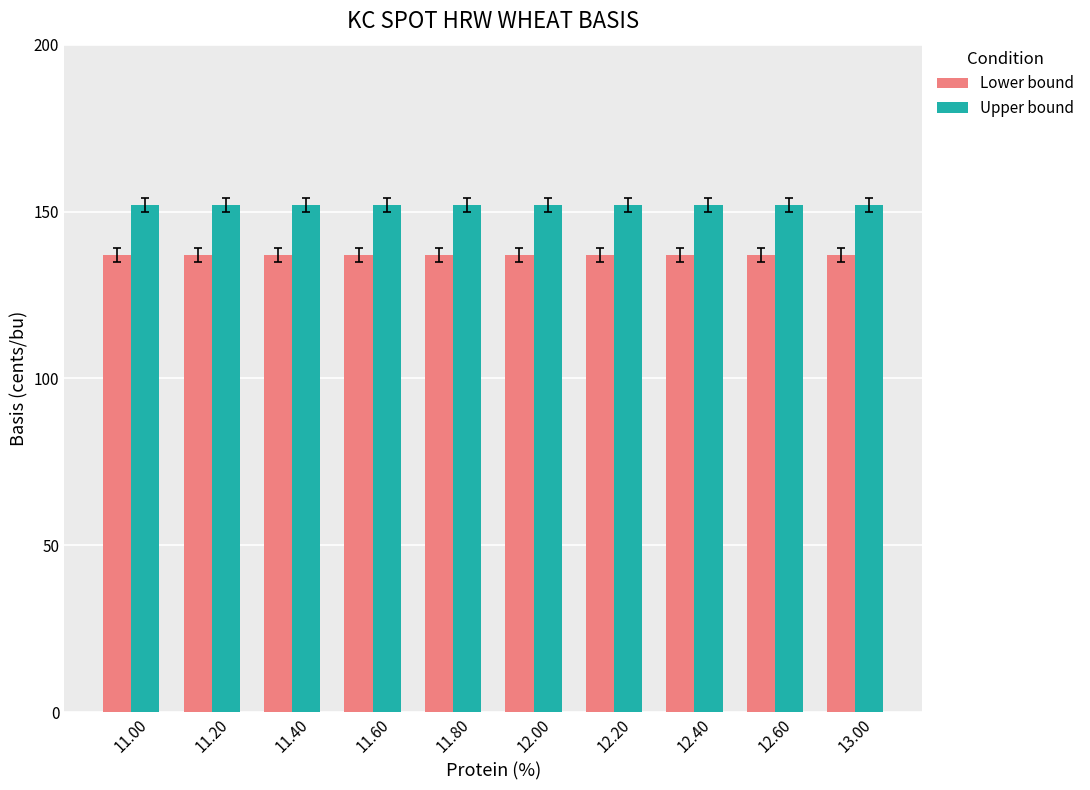

List the series in order of their peak value, lowest first.

Lower bound, Upper bound